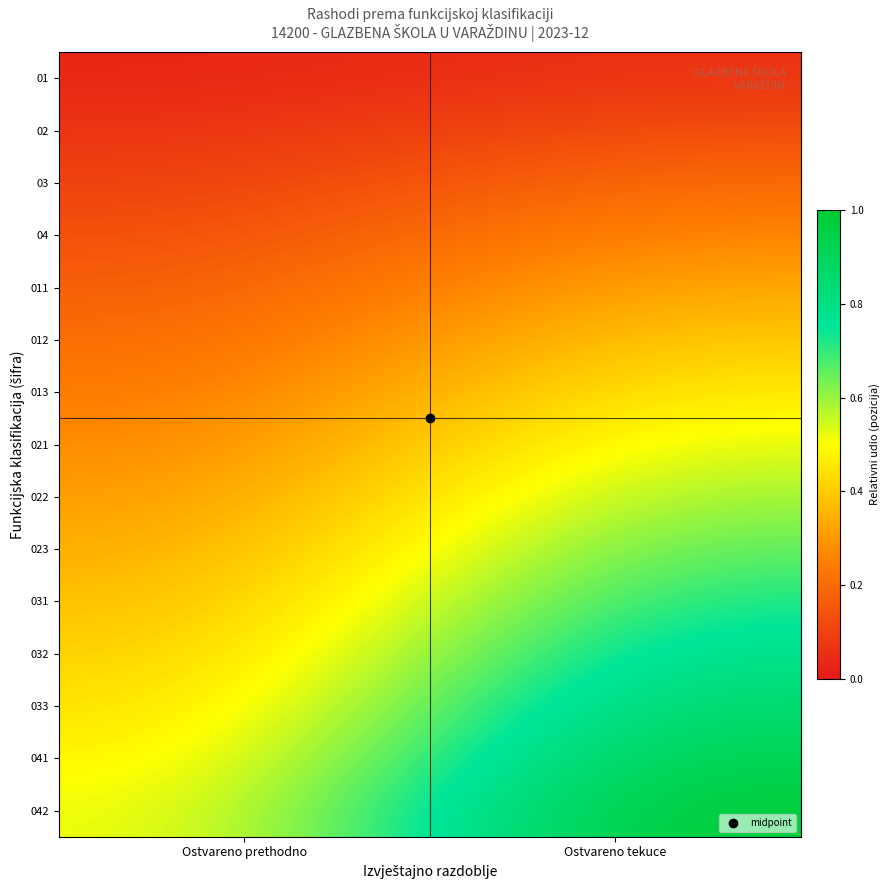

Which series has the largest total across all categories?

042